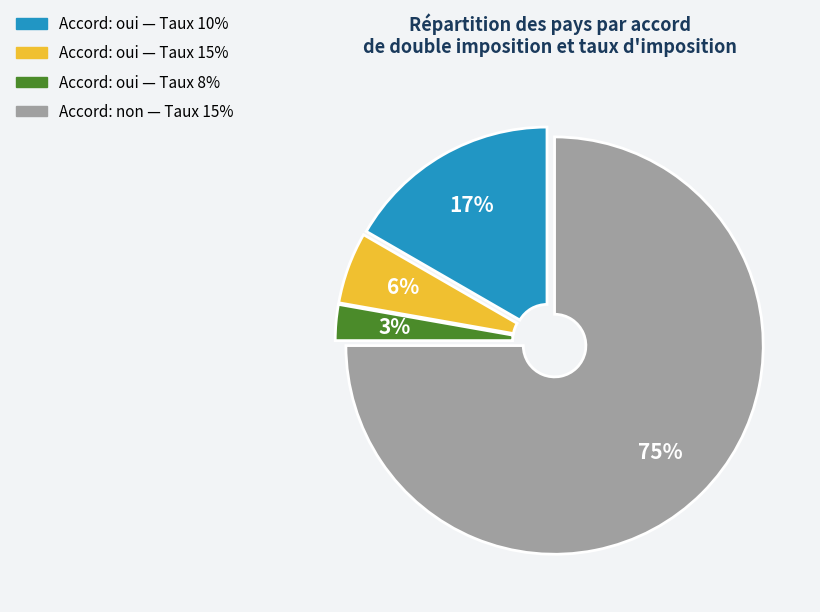

To the nearest percent, what is the average slice percentage?

25%